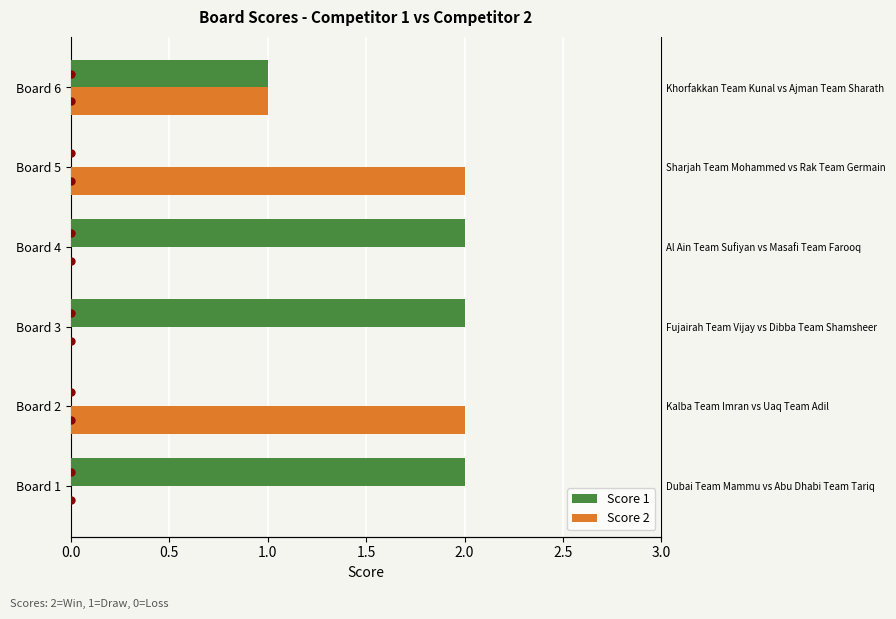

True or false: Score 1 has a value of 3 at Board 1.

False